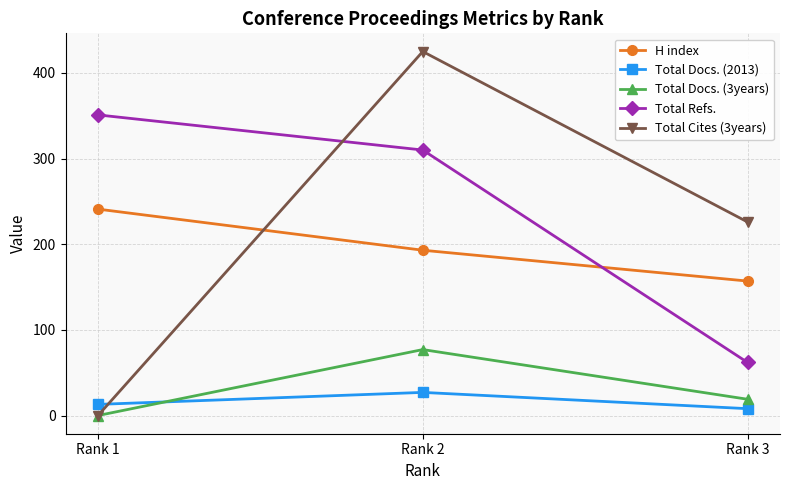

Reading left to right, transcribe all the data shown in this chart.

H index: 241	193	157
Total Docs. (2013): 13	27	8
Total Docs. (3years): 0	77	19
Total Refs.: 351	310	62
Total Cites (3years): 0	425	226